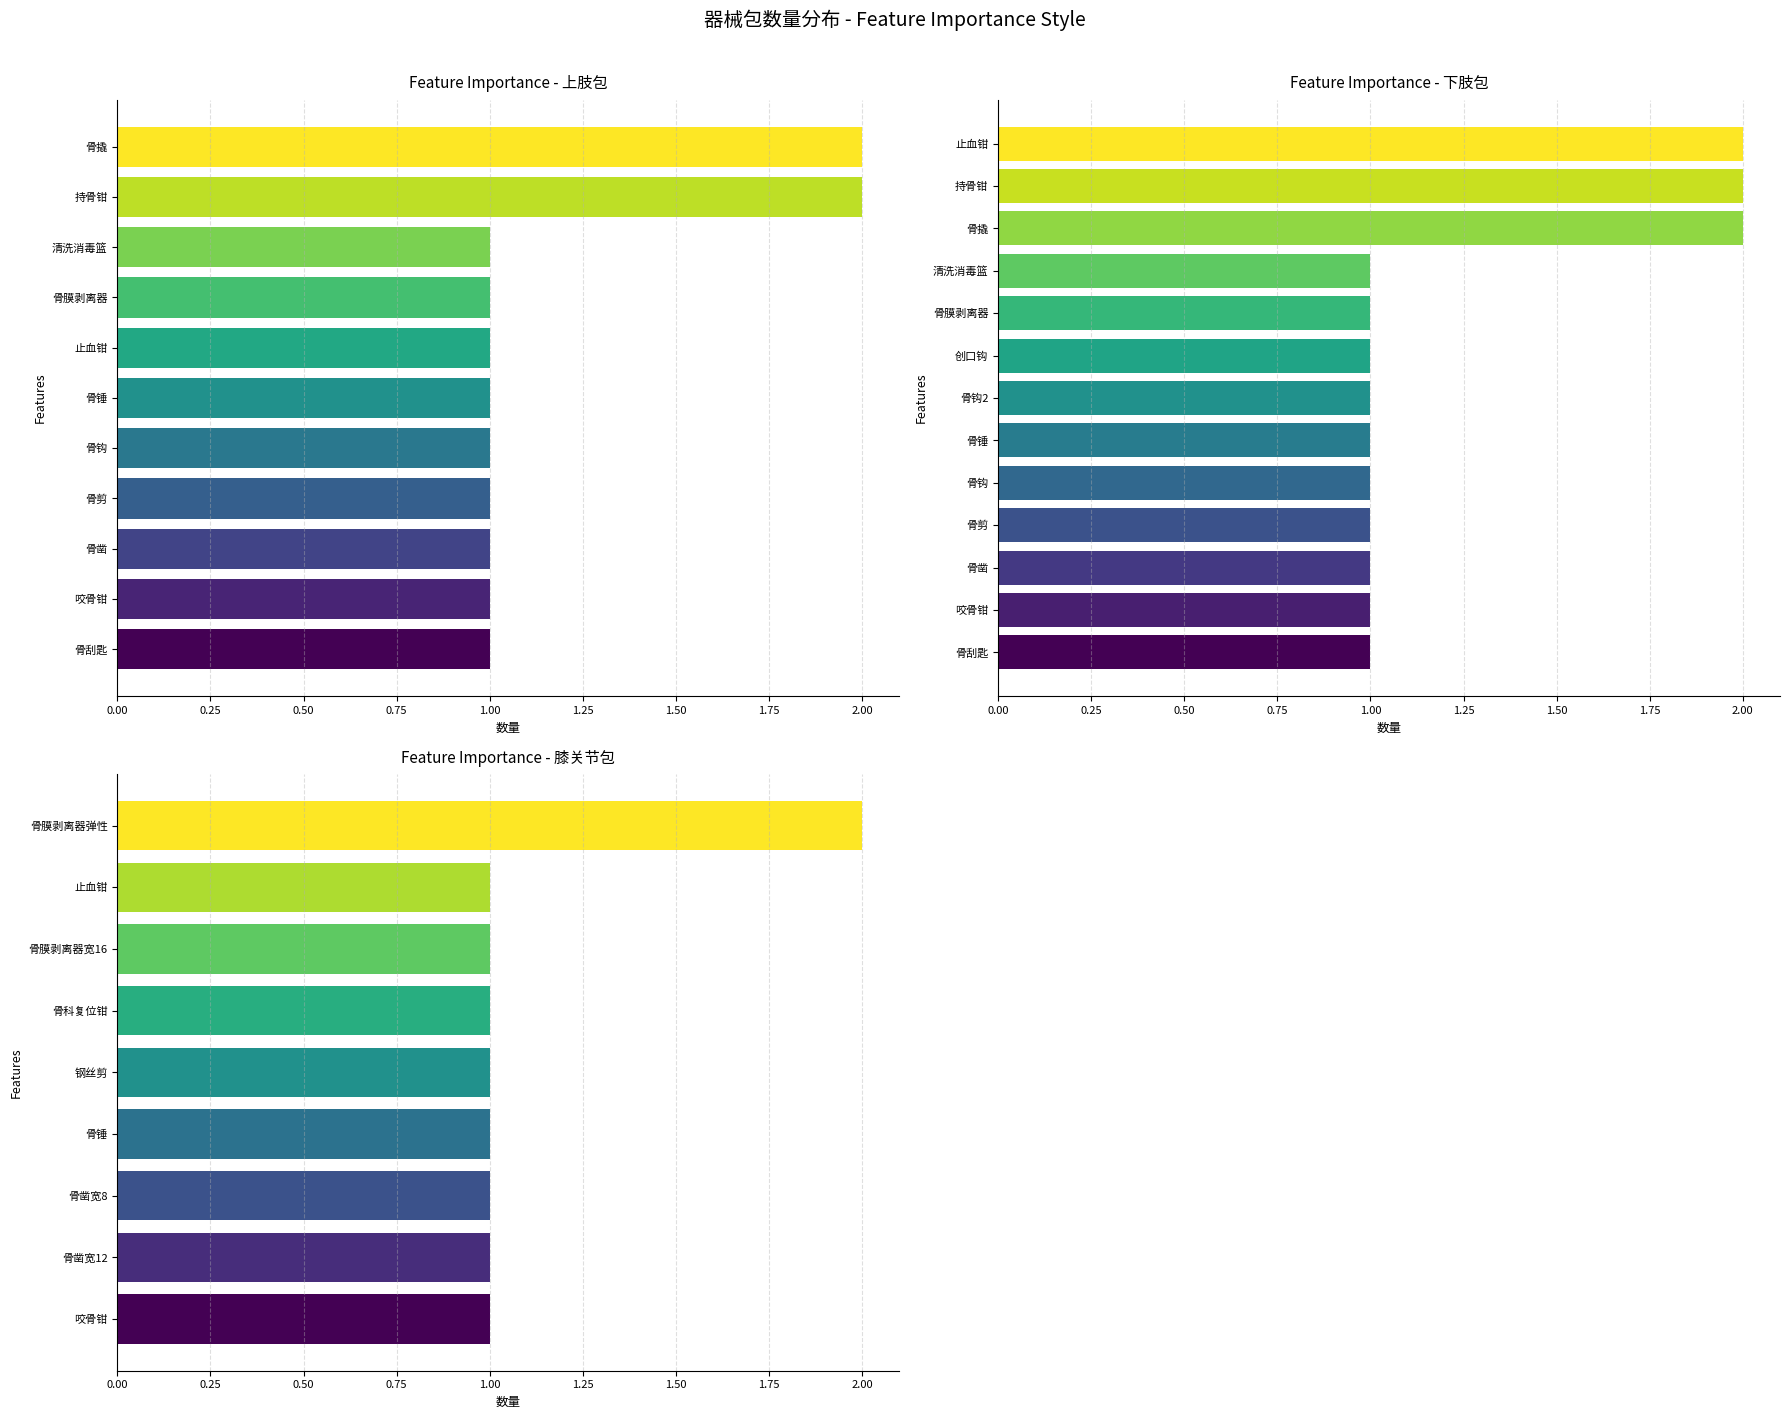

What is the difference between the maximum and minimum values?

1